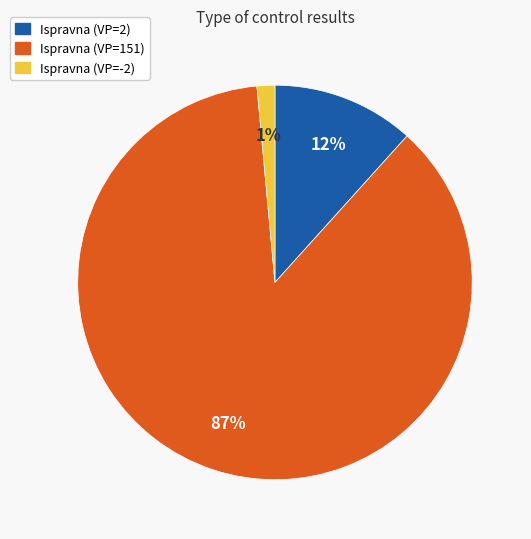

Is there a majority slice in this chart?

Yes